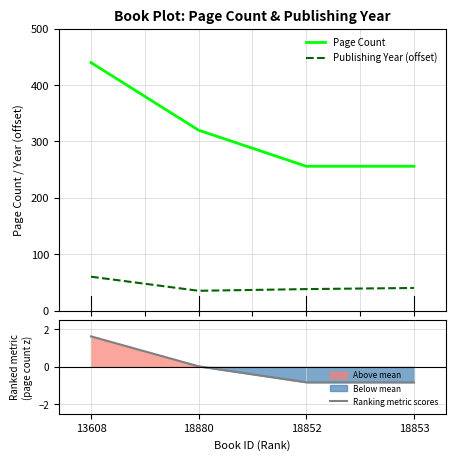

Where does the publishingYear series first go above 40?

13608